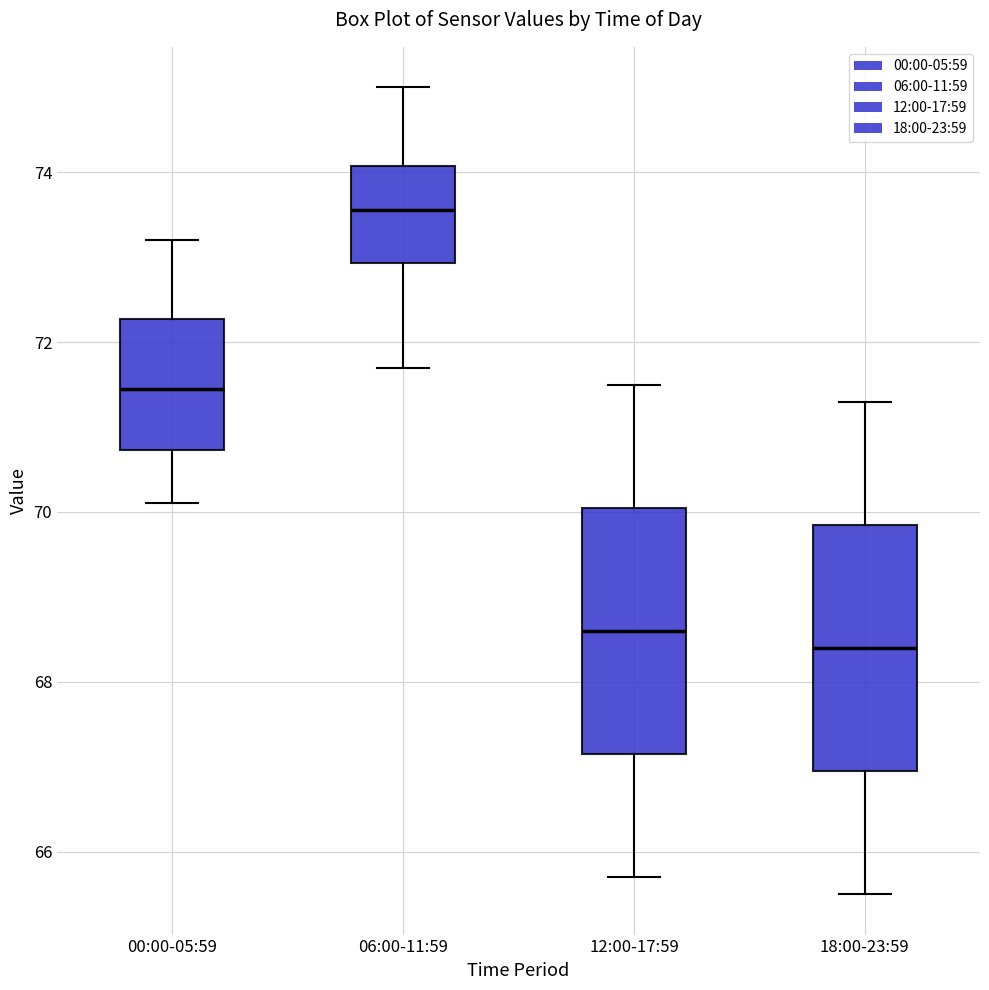

Where does the upper whisker of the box for 00:00-05:59 end on the y-axis? The values are not printed on the chart, so give them approximately, as read against the axis.

73.2